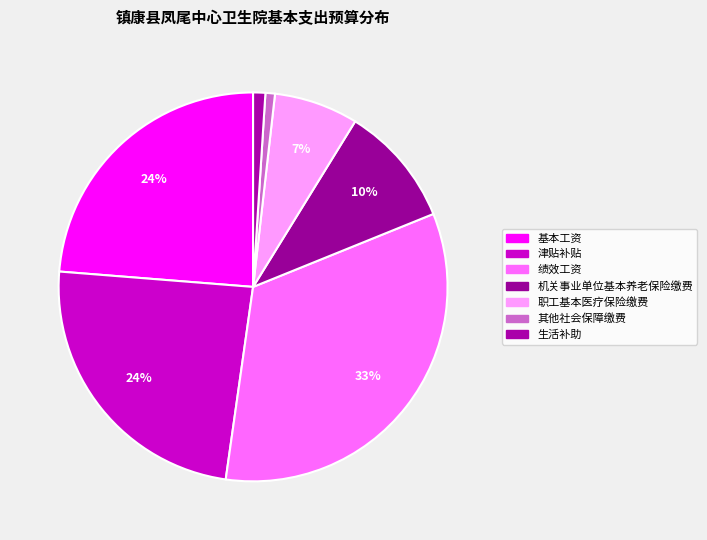

To the nearest percent, what is the difference between the 绩效工资 and 生活补助 slice percentages?

32%